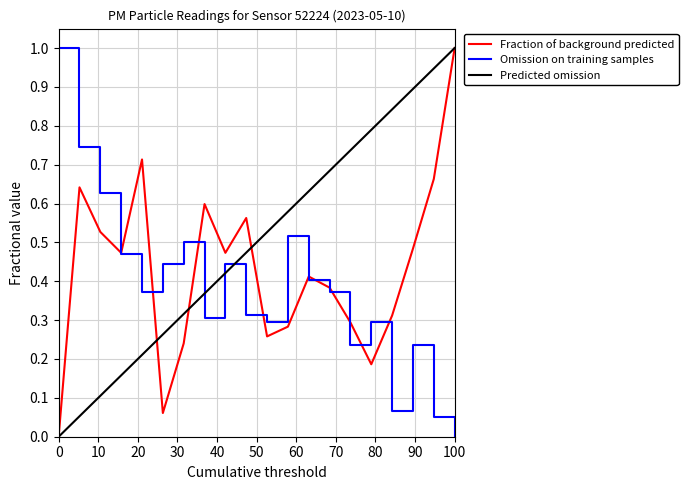

The Omission on training samples series shows 0.0 at 100. True or false?

True